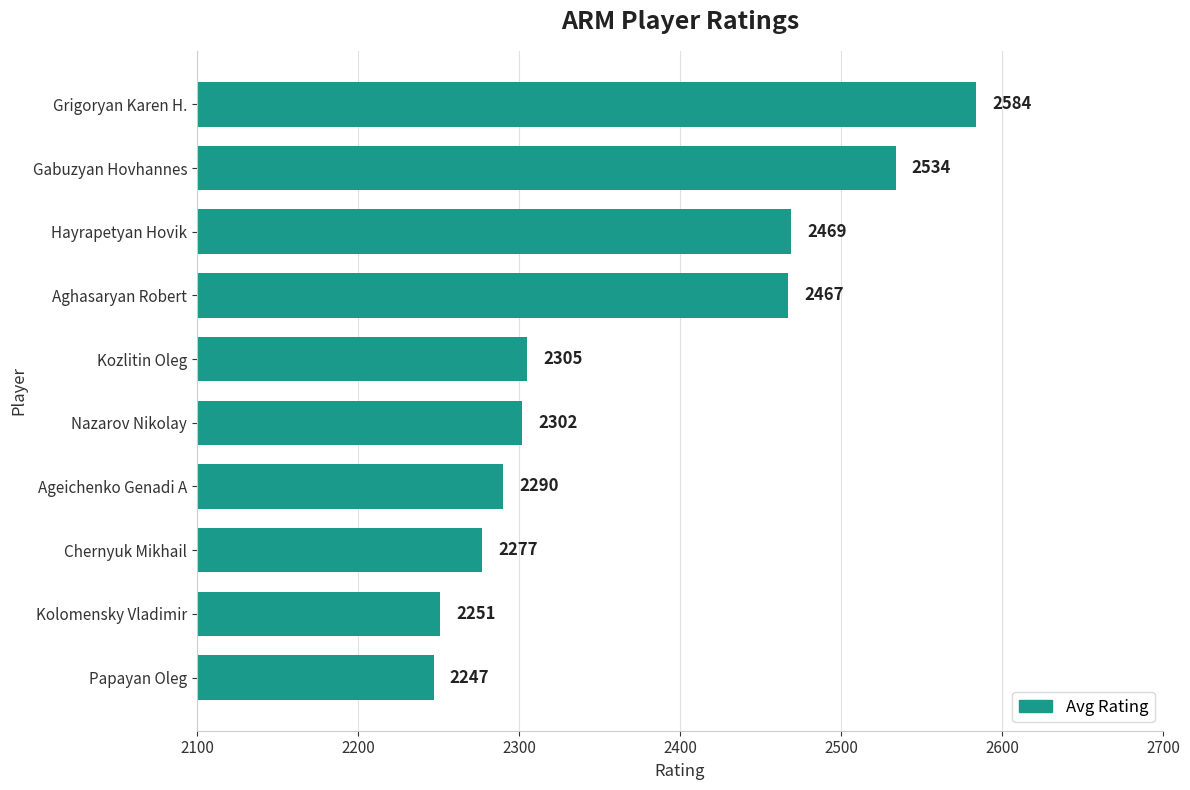

Read the value at Gabuzyan Hovhannes, to the nearest 50.

2550